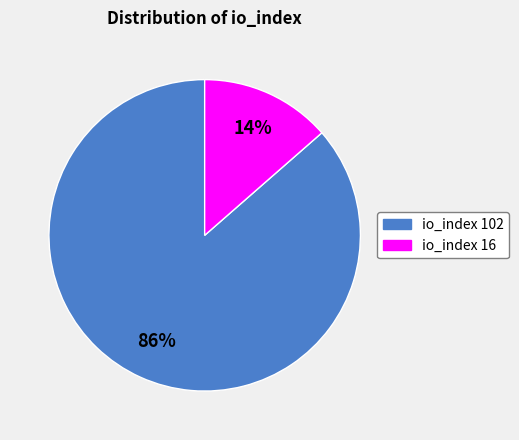

Is there a majority slice in this chart?

Yes